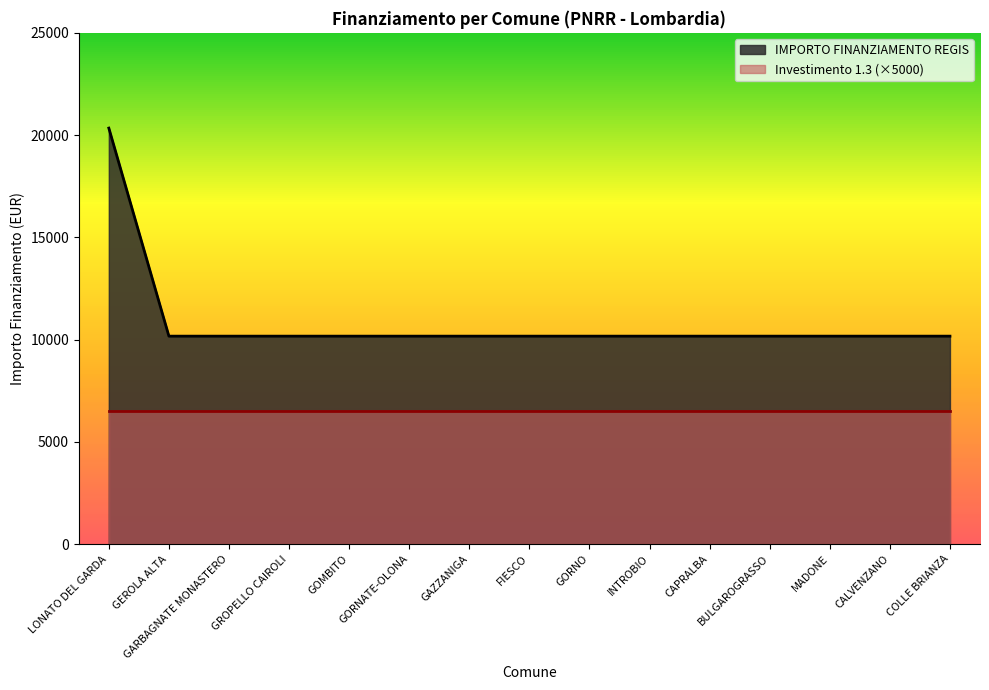

What is the ratio of the value at MADONE to the value at CALVENZANO?

1.0